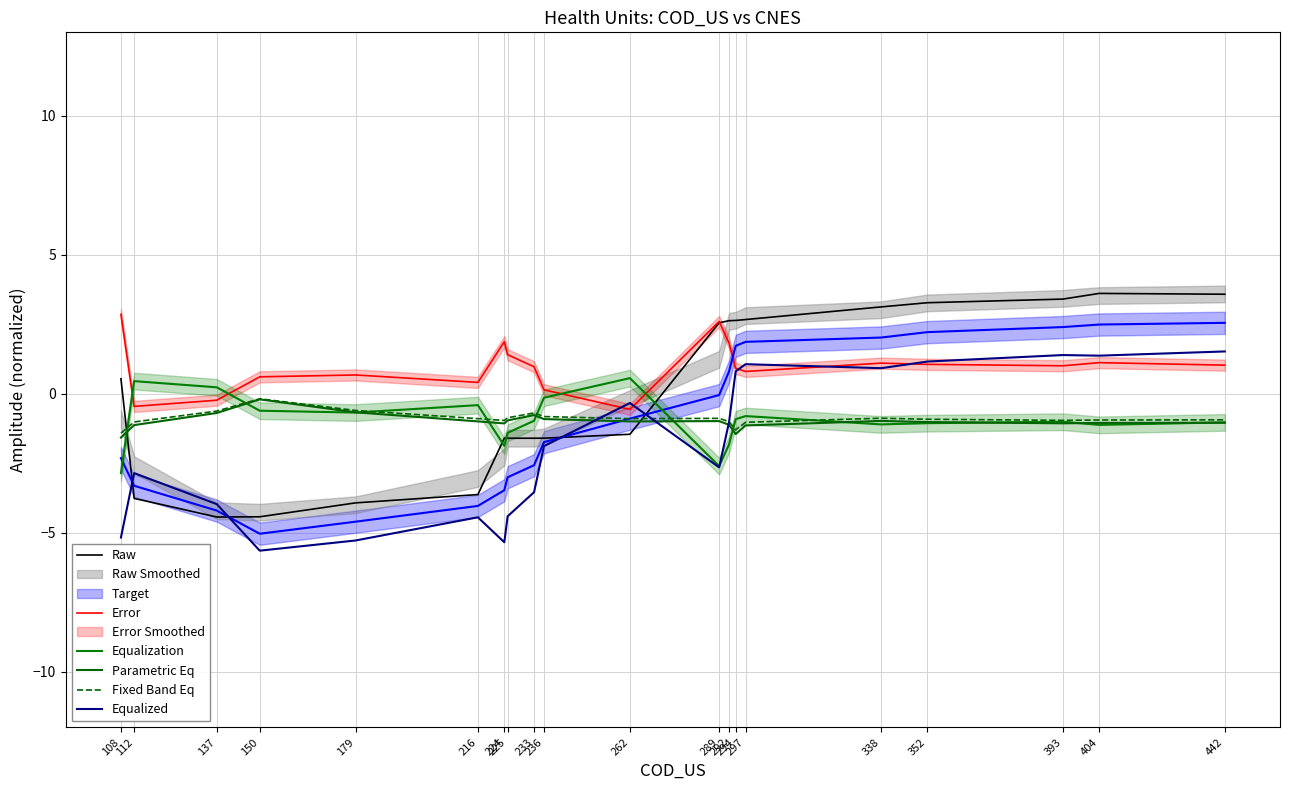

What is the value of the Parametric Eq point at the 3rd from the left?

-0.7